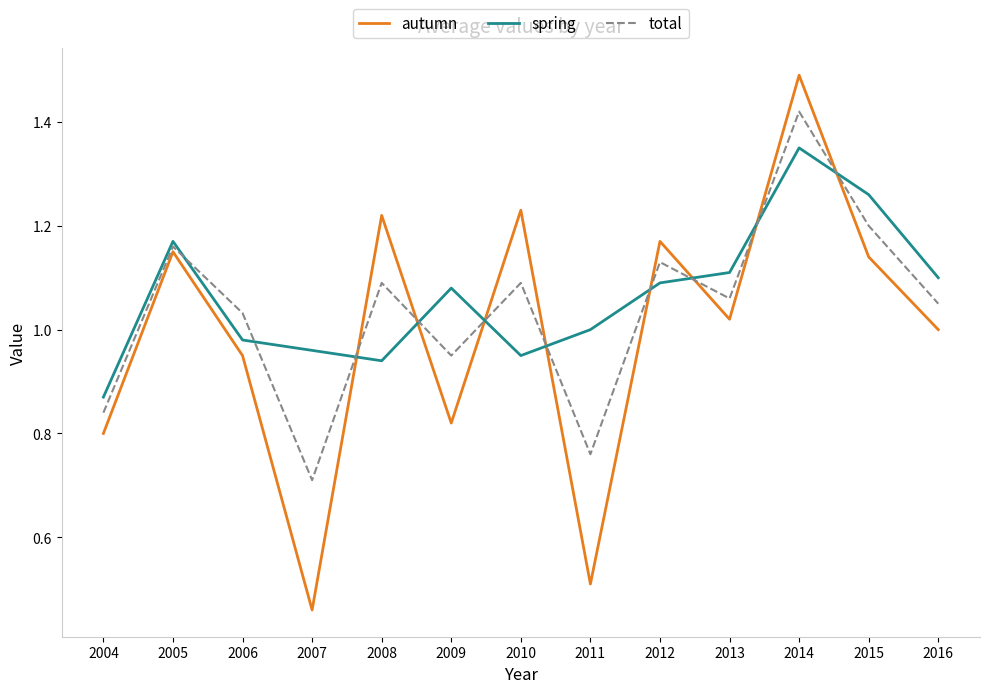

In total, how many points are lower than both neighbors (excluding endpoints)?

4